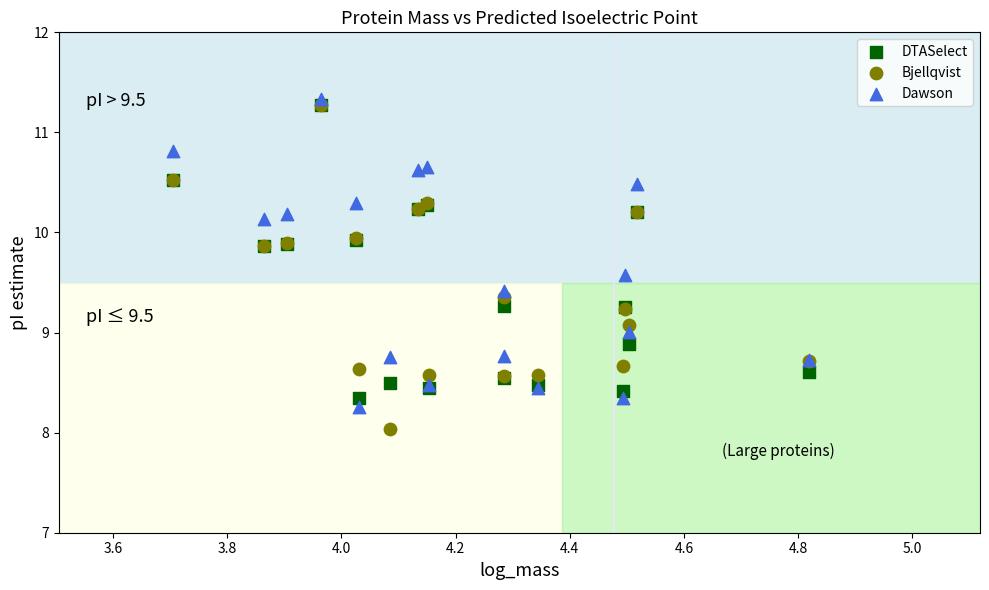

What are all the series names shown in the legend?

DTASelect, Bjellqvist, Dawson